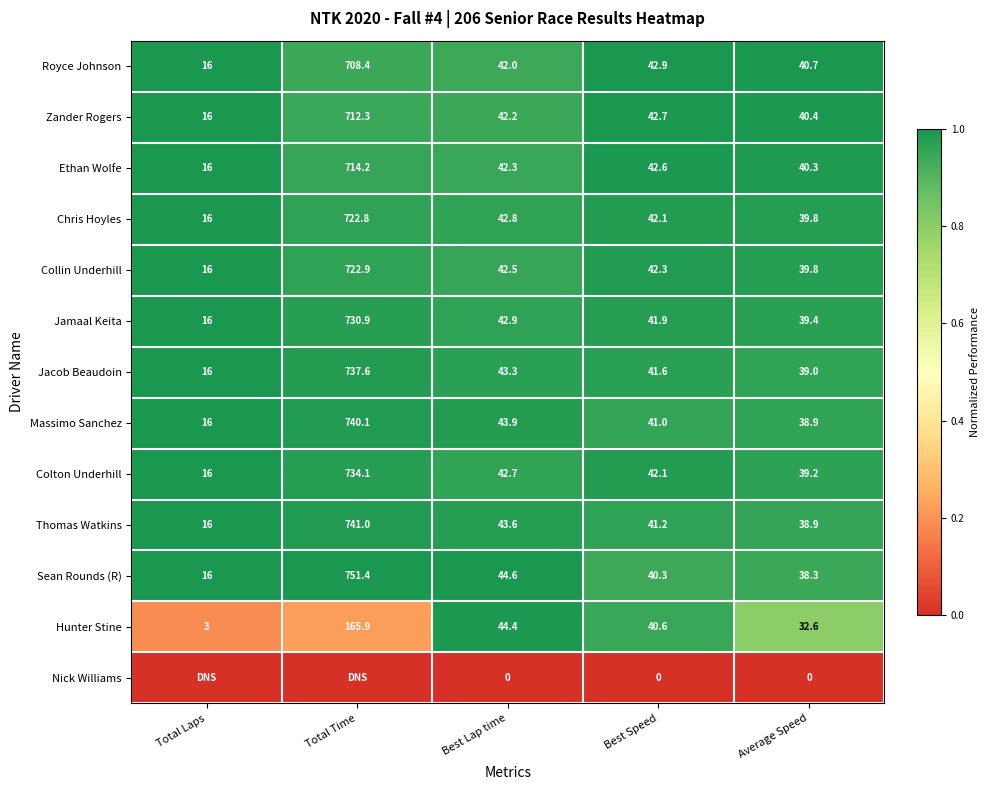

Is the value of Ethan Wolfe at Best Lap time greater than the value of Jamaal Keita at Best Speed?

Yes